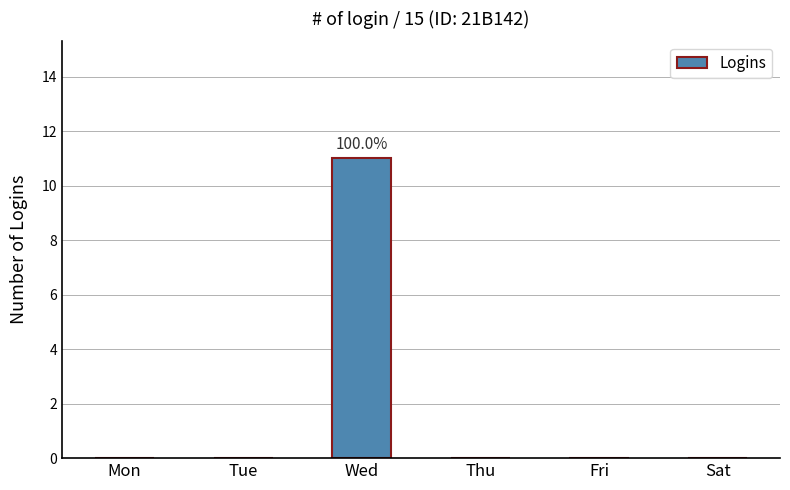

Reading left to right, what are all the values shown in this chart?

Mon=0	Tue=0	Wed=11	Thu=0	Fri=0	Sat=0